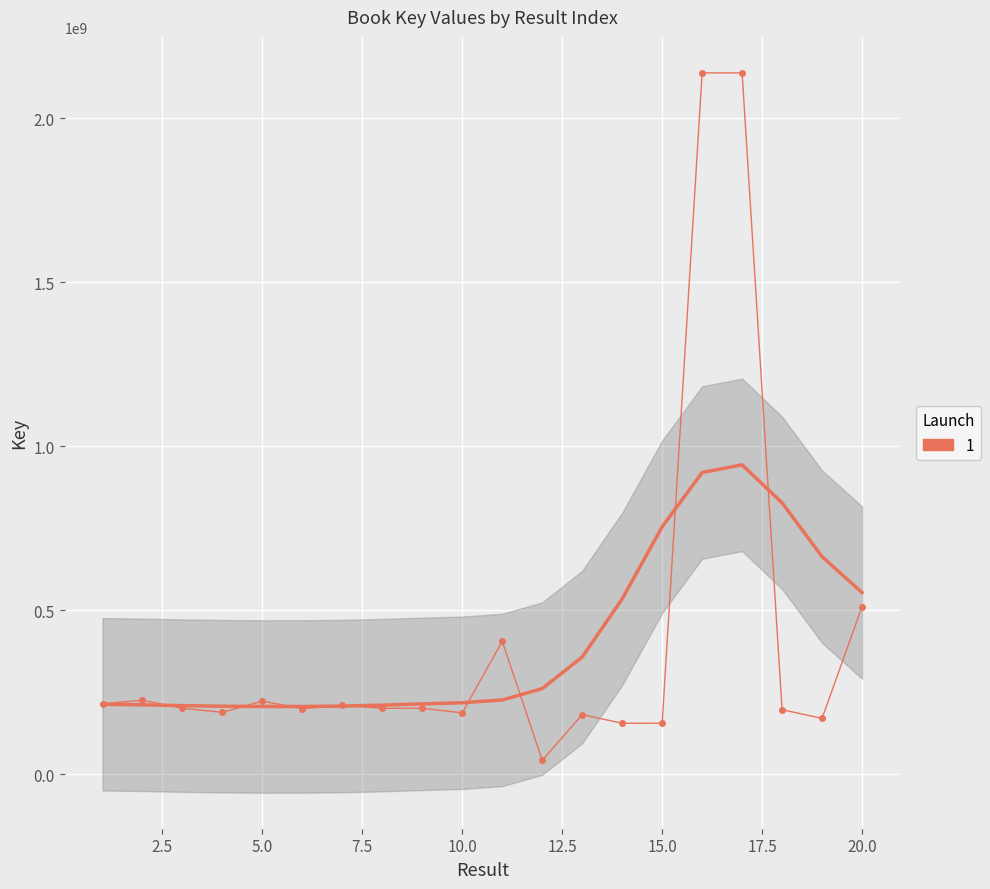

What value does the data have at 12, to the nearest 100?

42095500